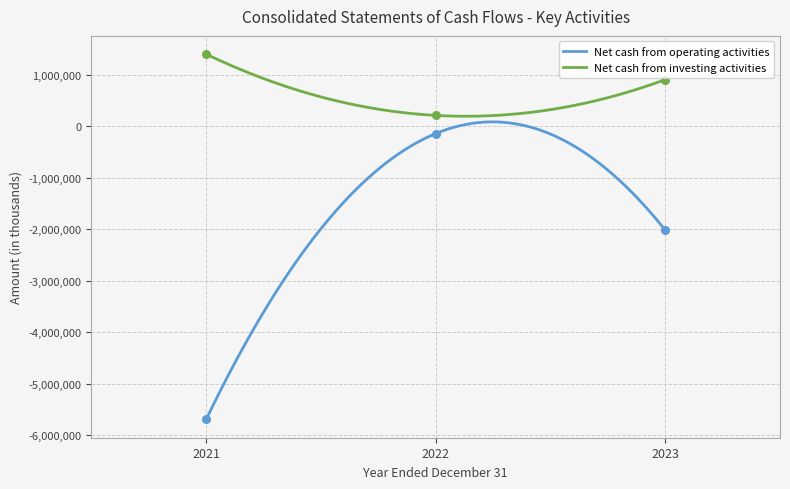

Which series has the largest total across all categories?

Net cash from investing activities